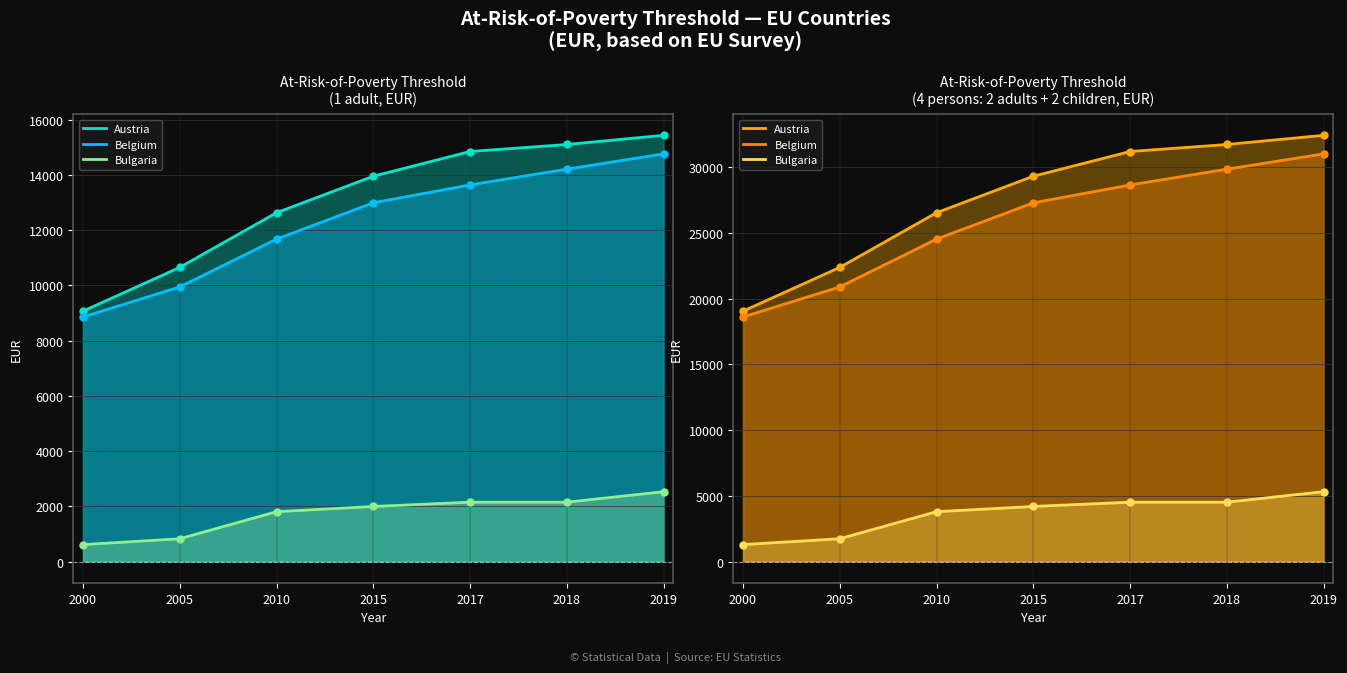

What is the sum of all Bulgaria EUR (1 adult) values?

12100